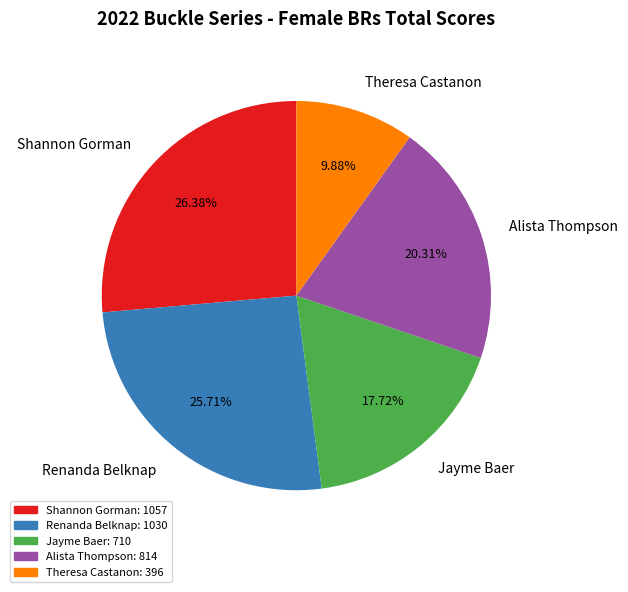

True or false: Theresa Castanon accounts for 10% of the total.

True